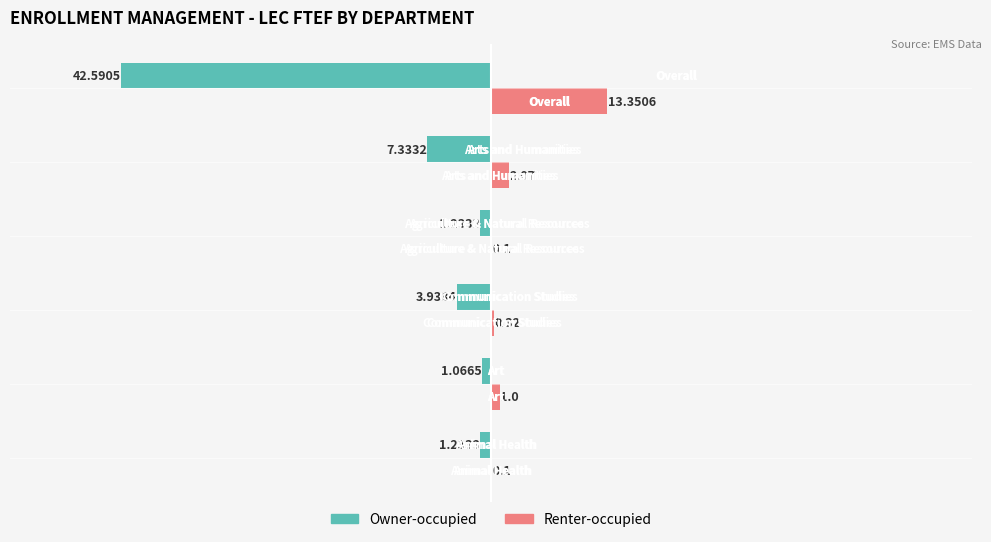

Which series has the largest range (max minus min)?

Owner-occupied